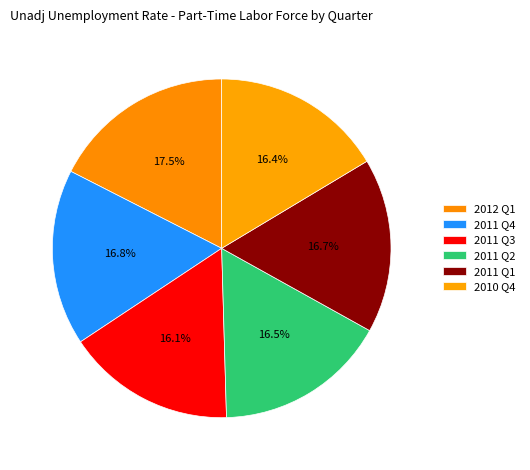

The 2011 Q3 slice represents 16% of the pie. True or false?

True